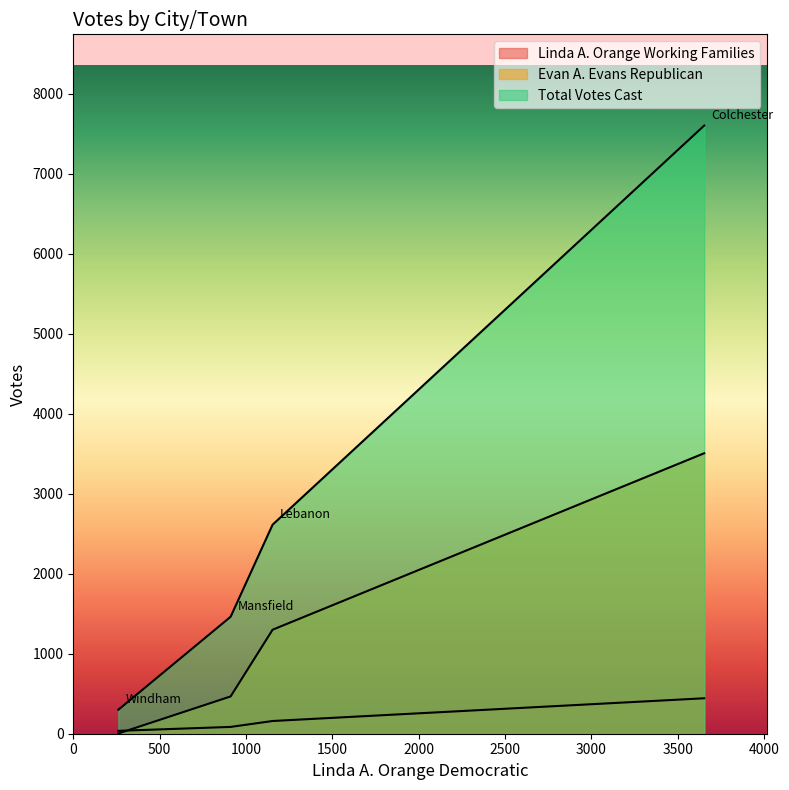

What is the lowest value of the Evan A. Evans Republican series?

3